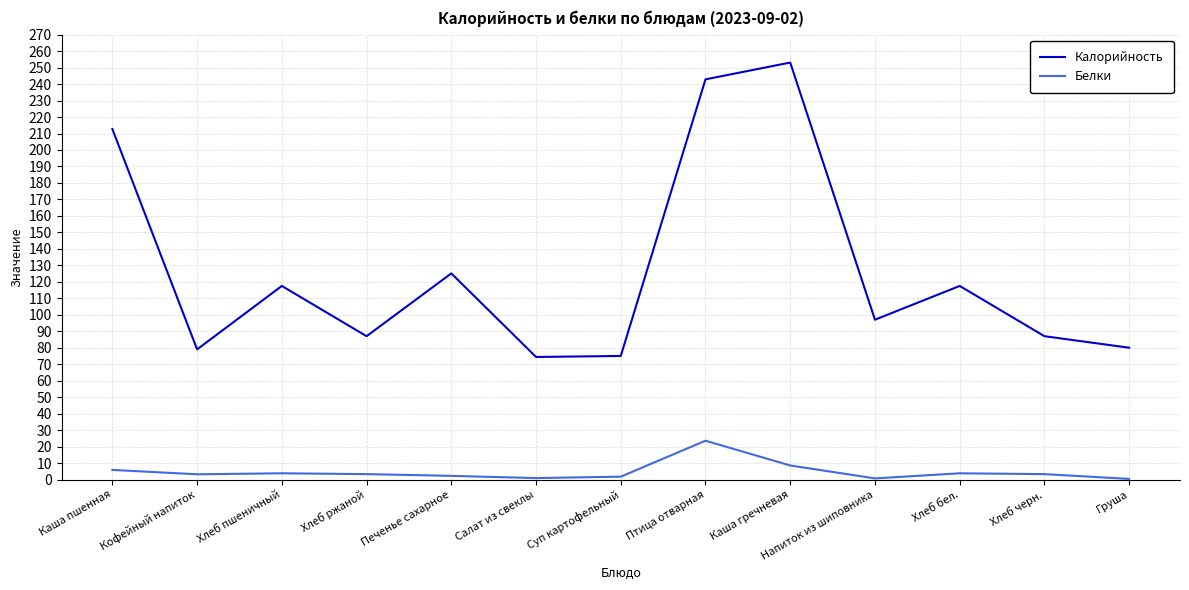

True or false: Калорийность has a value of 33.8 at Кофейный напиток.

False